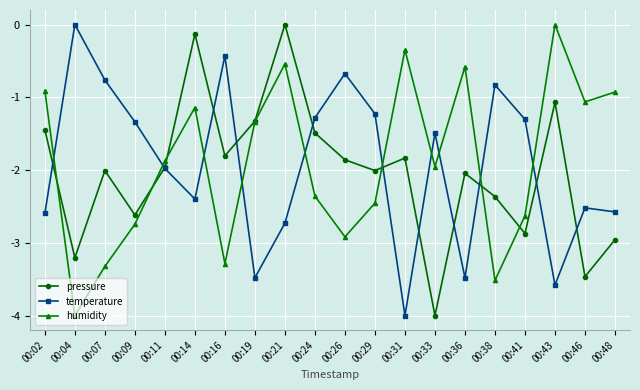

Is the value of pressure at 00:21 greater than the value of humidity at 00:02?

Yes